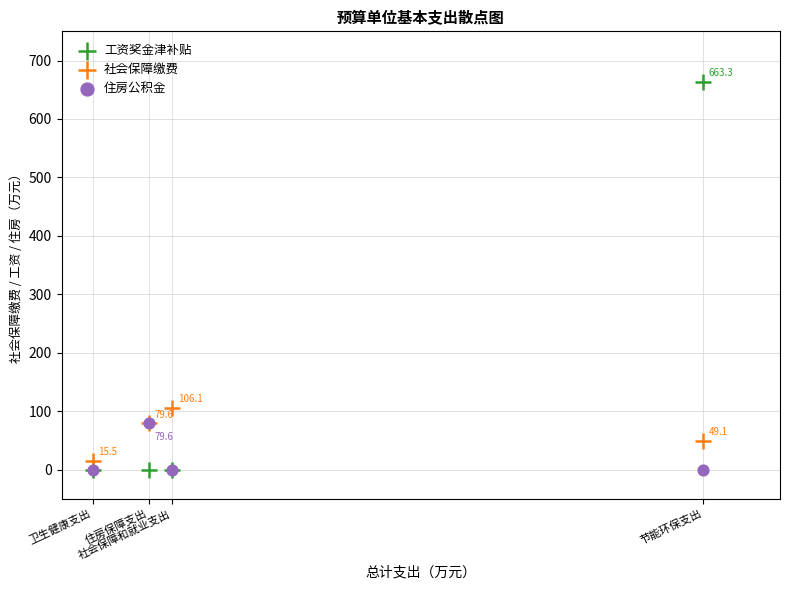

In the 社会保障缴费 series, what Y value is closest to 60?

49.1